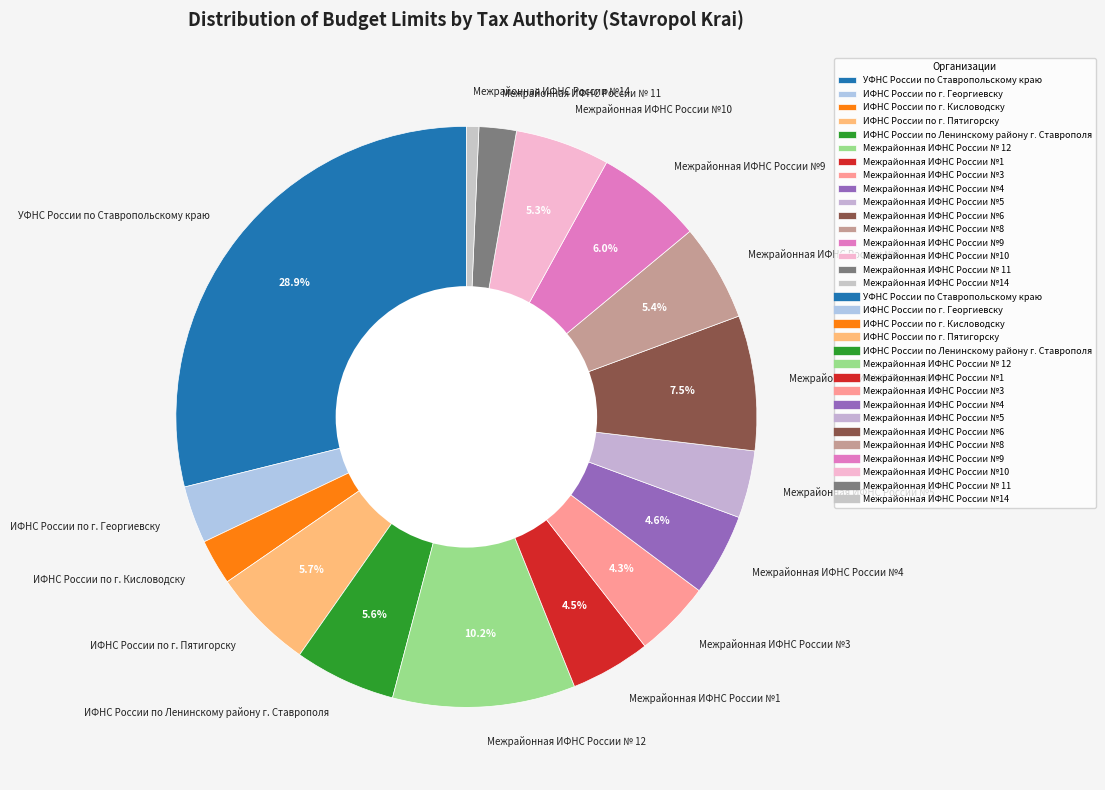

The ИФНС России по г. Георгиевску slice represents 3% of the pie. True or false?

True